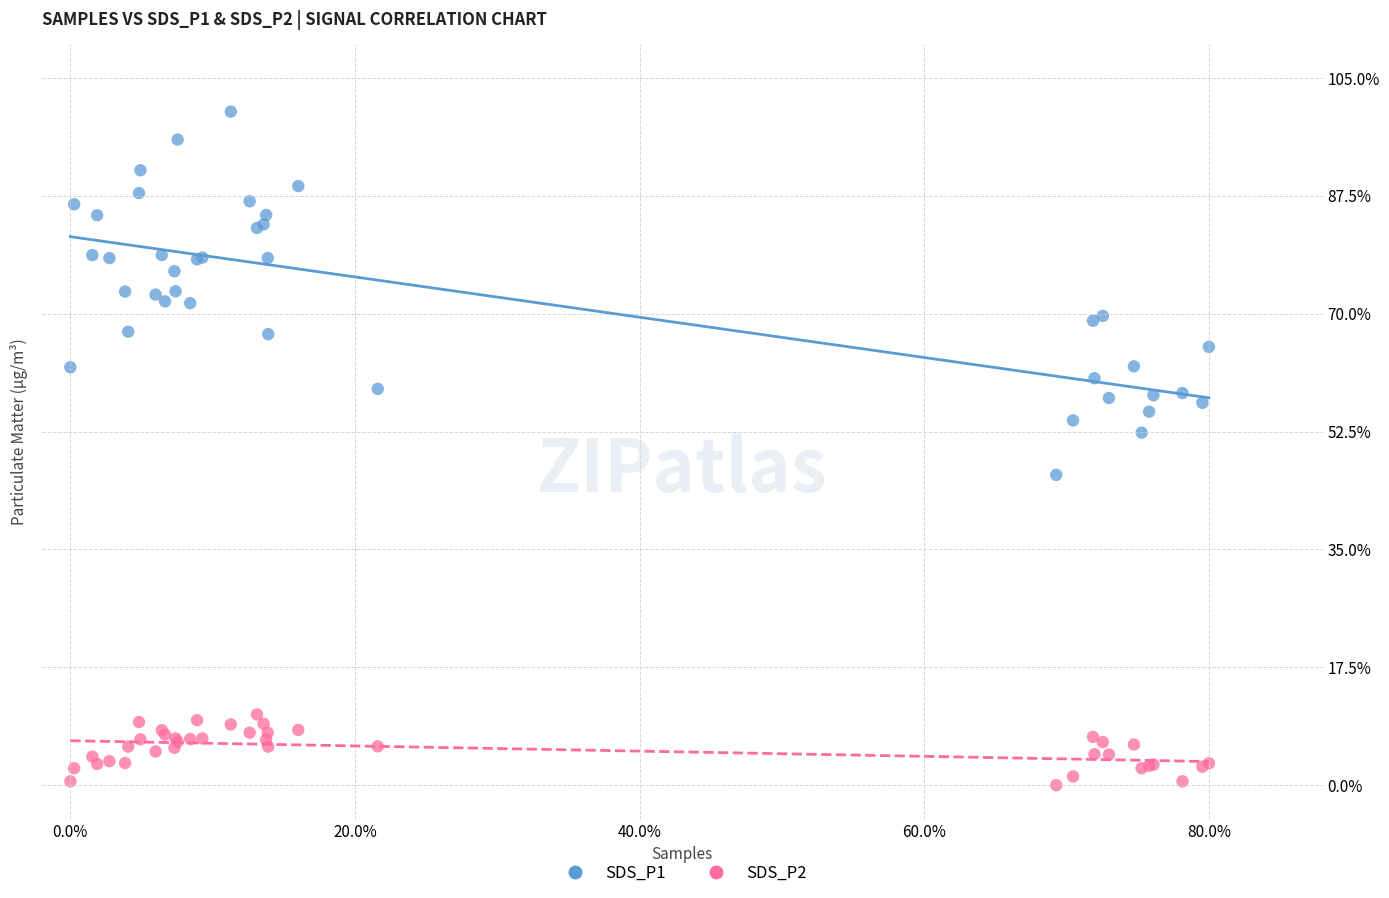

Across all series, what Y value is closest to 50?

52.3